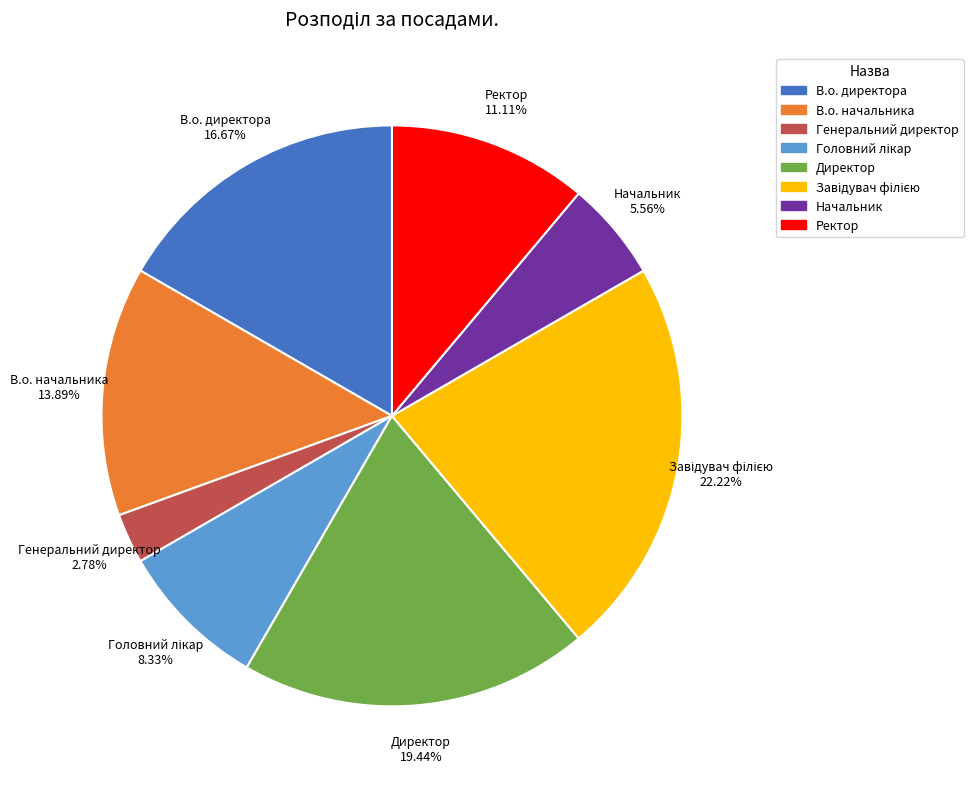

What percentage is NOT represented by Ректор?

88.9%